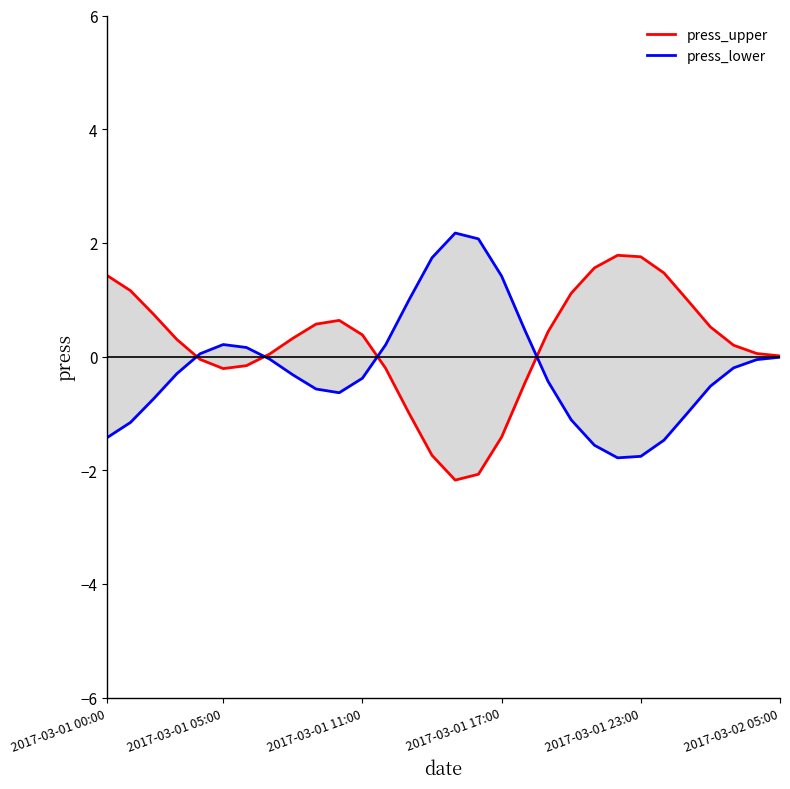

Is it true that press_lower equals -0.0 at 2017-03-02 05:00?

False